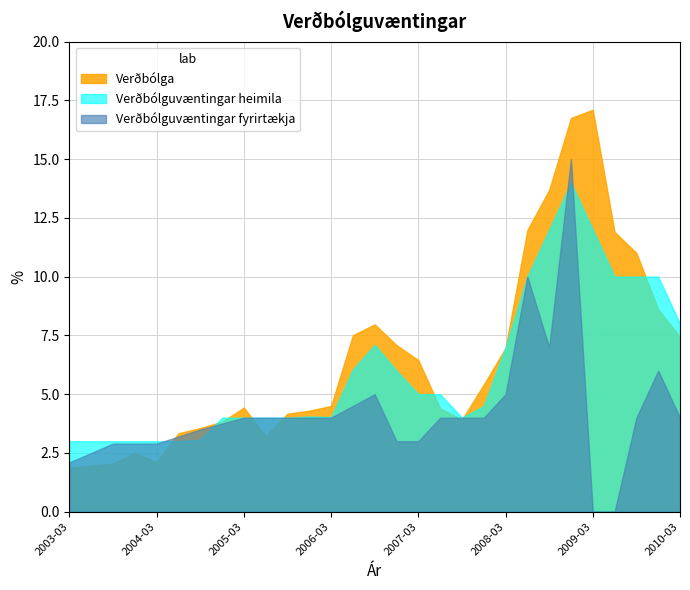

How many distinct data groups are displayed?

3